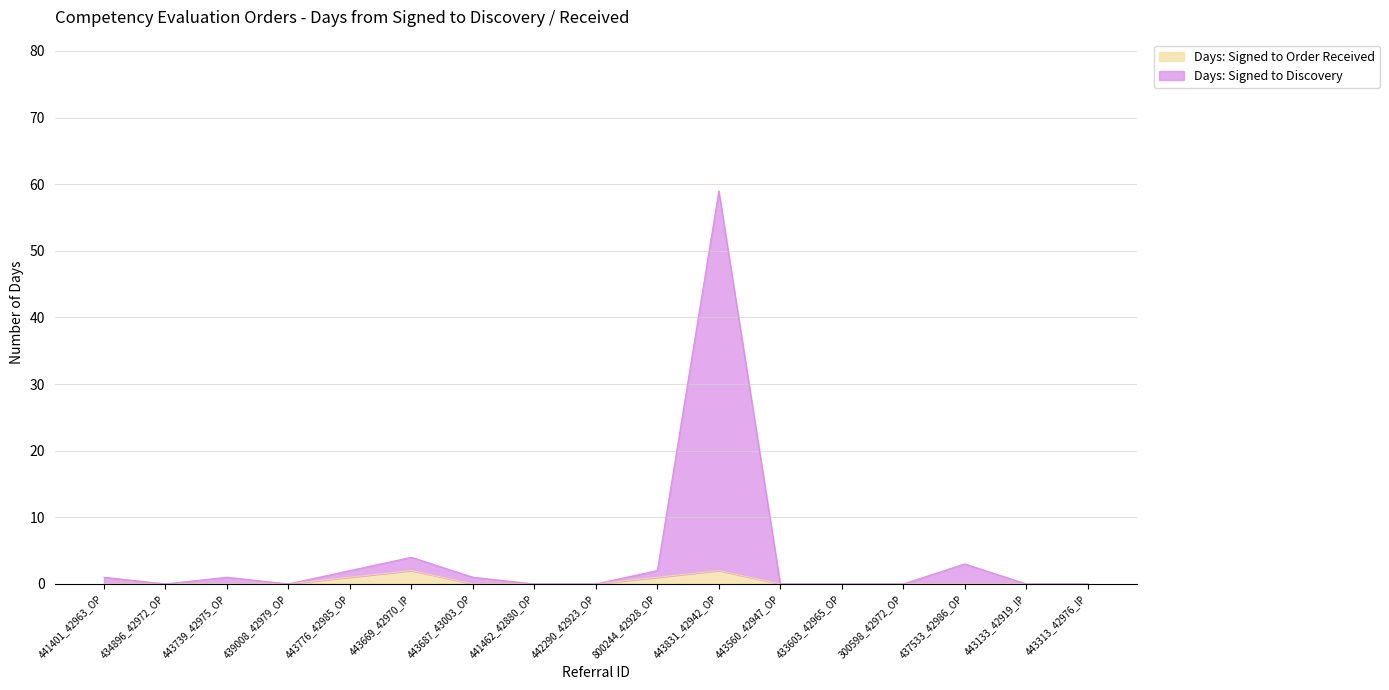

At how many categories does at least one series exceed 42?

1